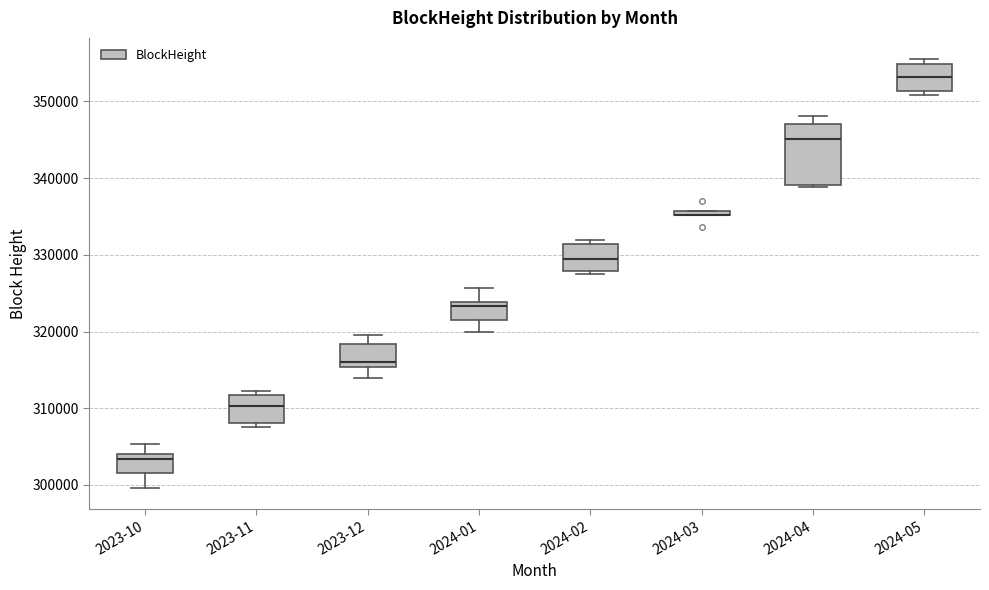

Where does the median line of the box for 2024-02 sit on the y-axis? The values are not printed on the chart, so give them approximately, as read against the axis.

329000